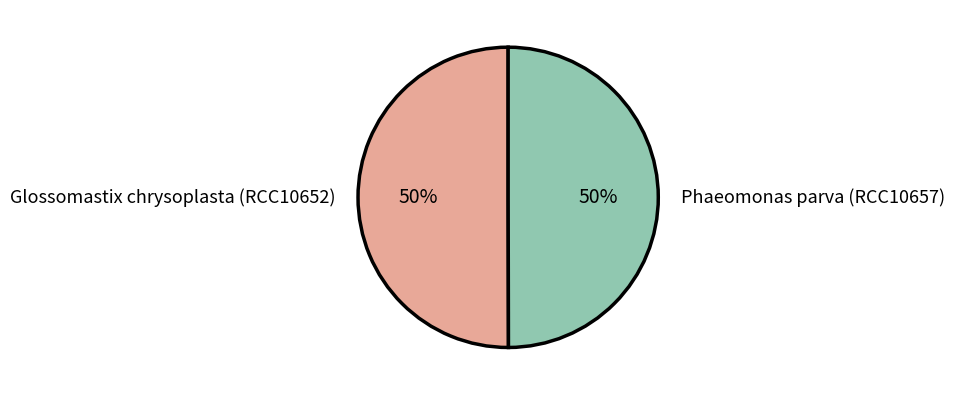

Approximately how many times larger is the value at Phaeomonas parva (RCC10657) compared to Glossomastix chrysoplasta (RCC10652)?

1.0